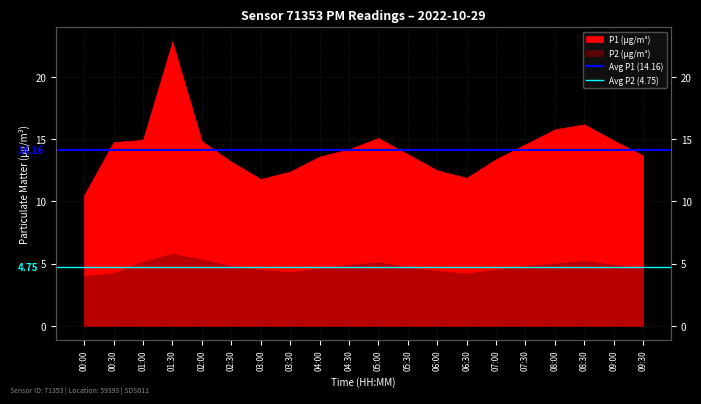

Which category has the highest value in the Avg P2 (4.75) series?

00:00